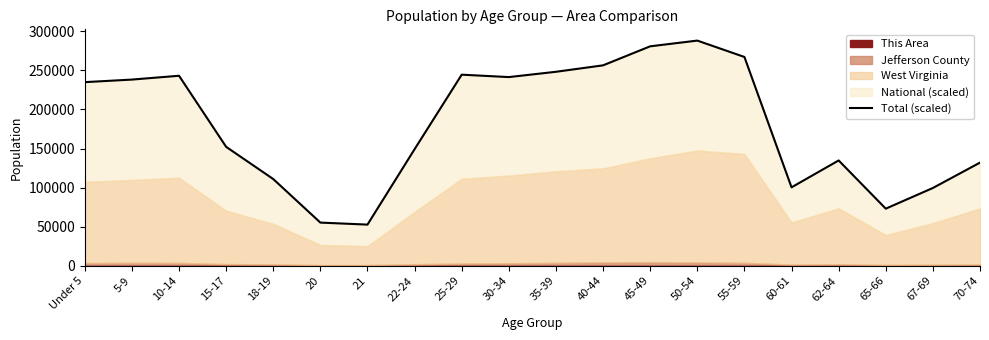

The value at 25-29 is 244504.6. True or false?

True